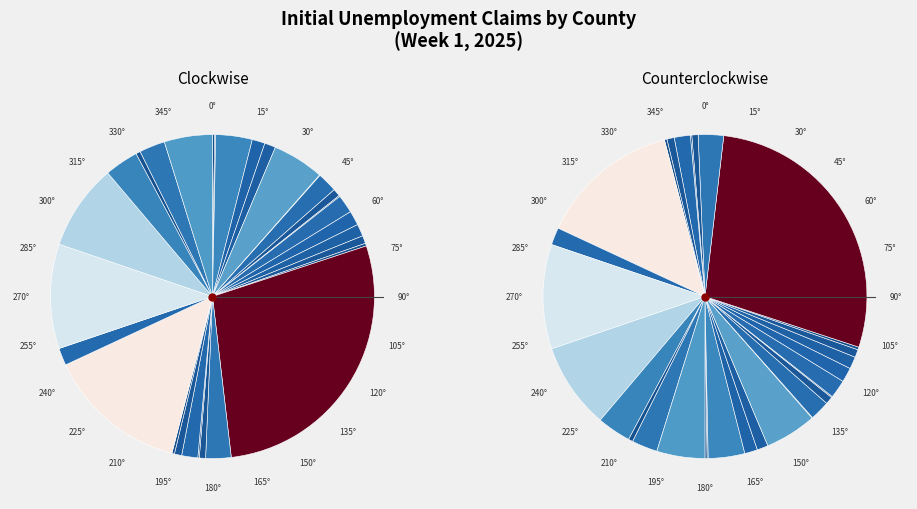

Combined, do MASON and CLALLAM account for over 50%?

No